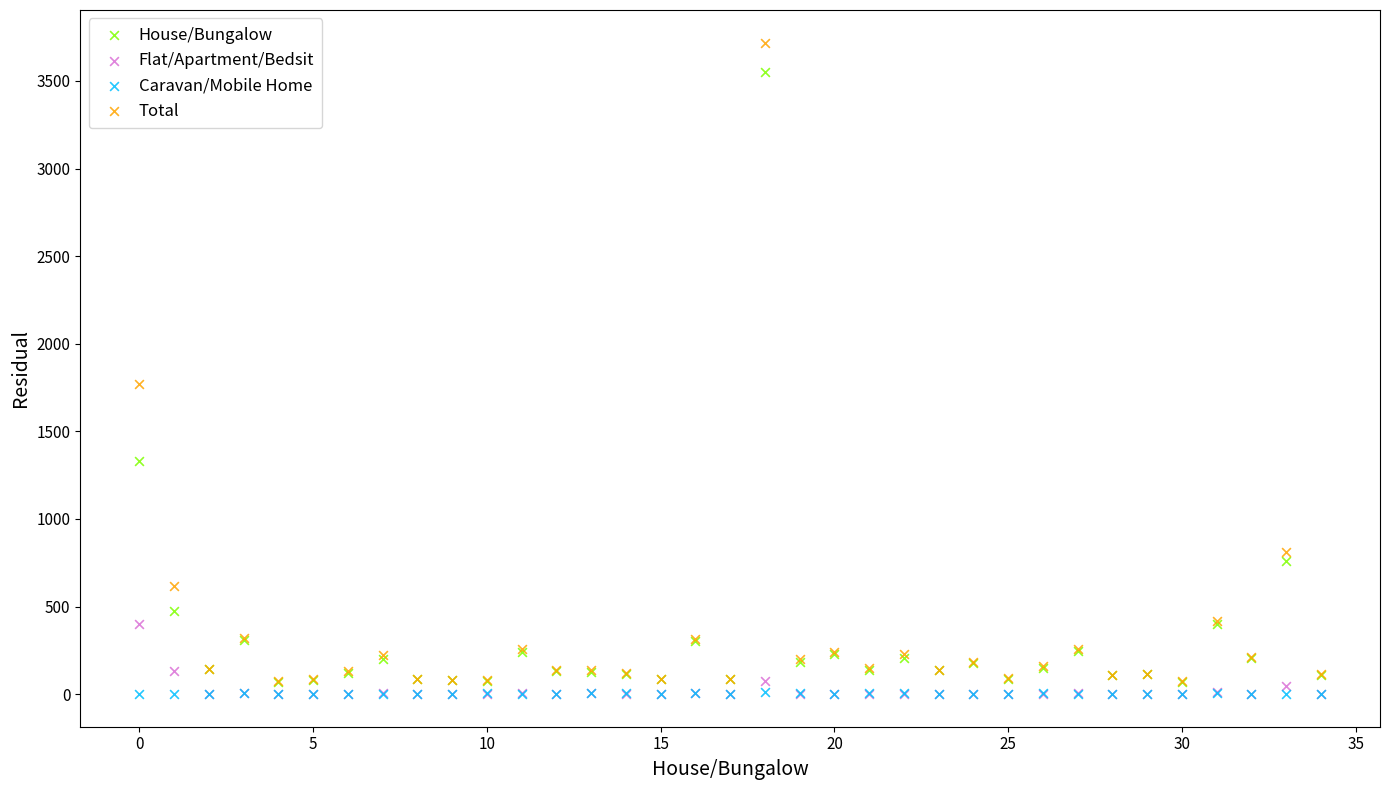

Across all series, what Y value is closest to 1859?

1770